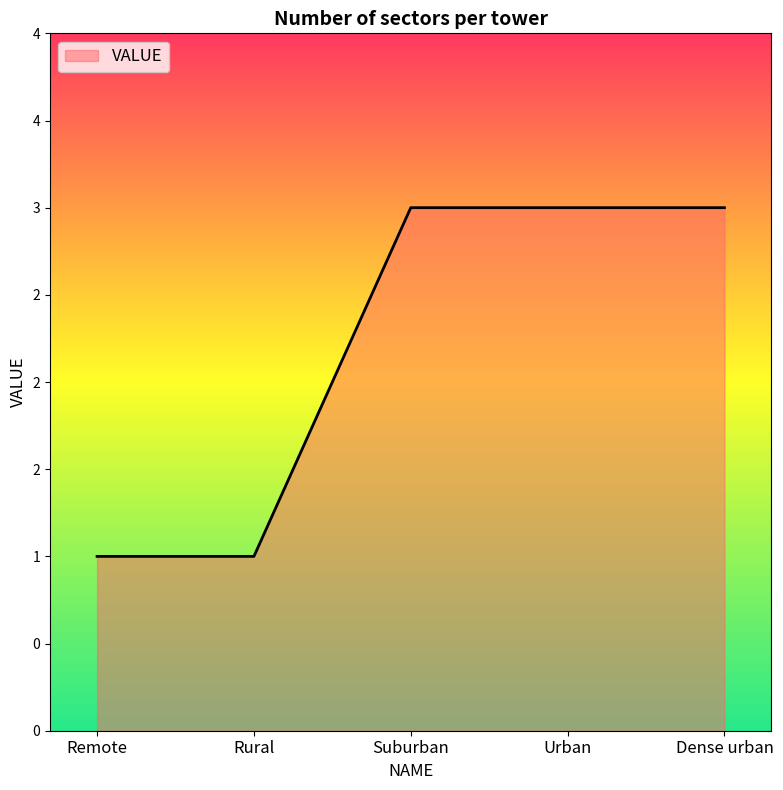

What is the difference between the maximum and minimum values?

2